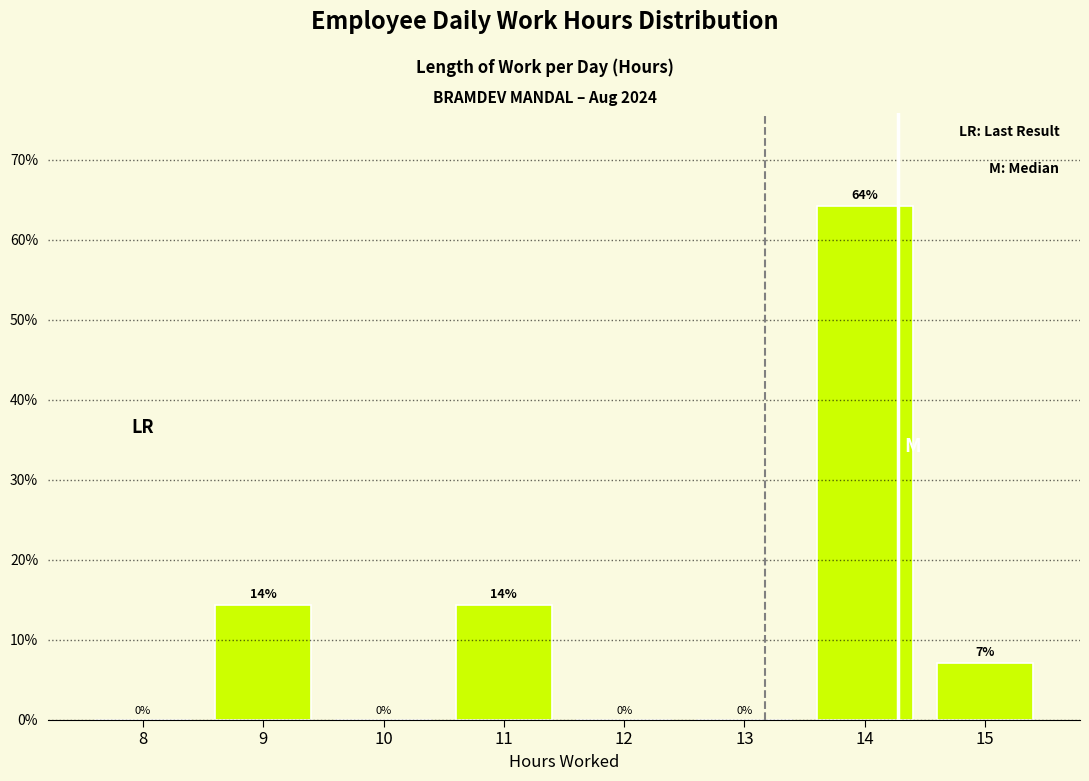

Between 10 and 15, which is larger?

15